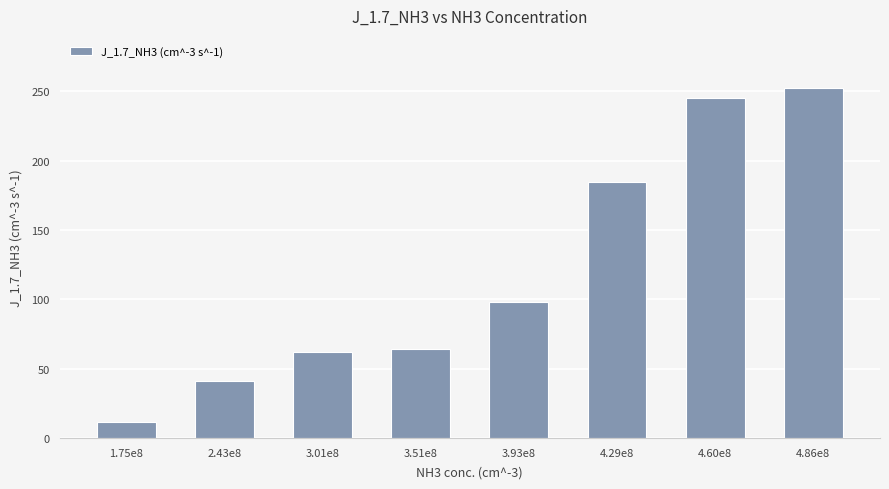

What is the value of the 5th bar from the left?

98.2